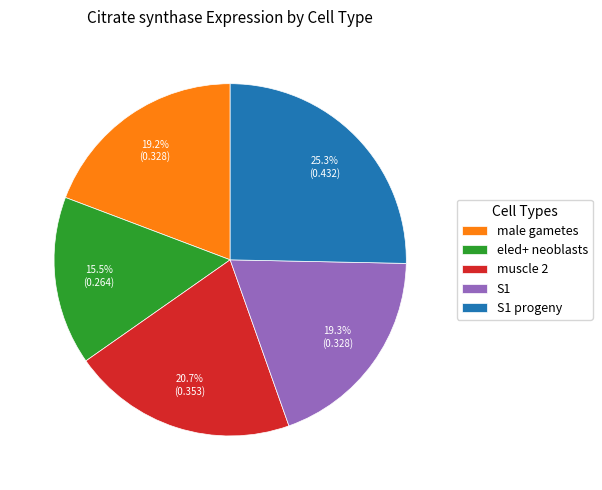

Count the number of slices in the pie.

5